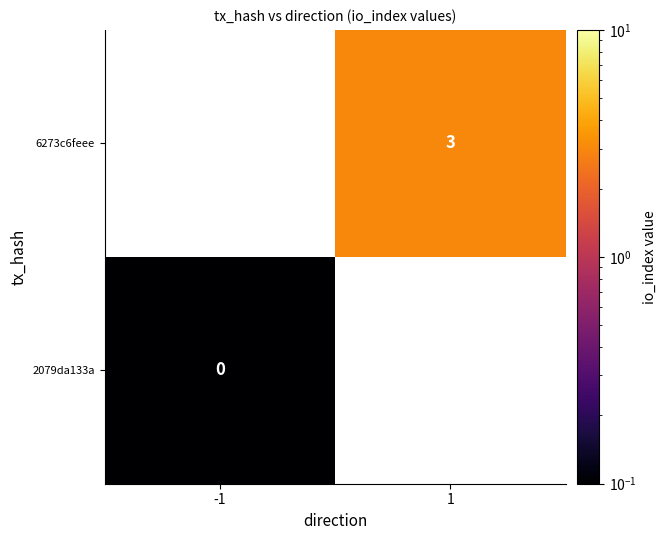

Rank the categories by 6273c6feee value from lowest to highest.

-1, 1